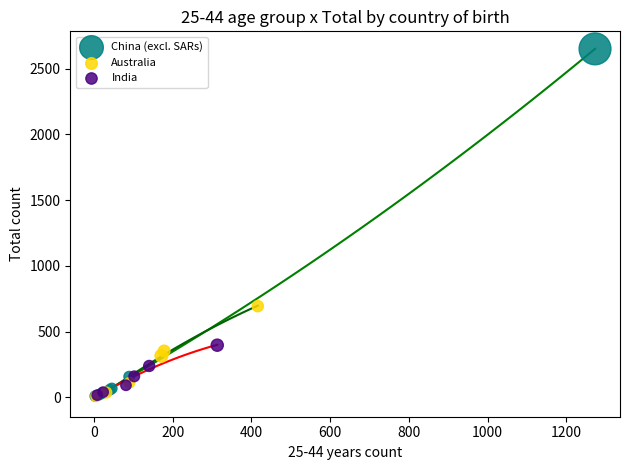

Which series has the widest spread of Y values?

China (excl. SARs)